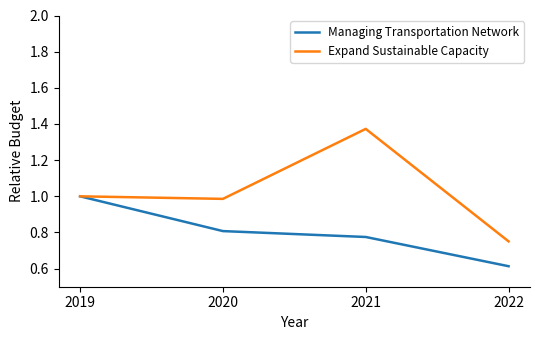

Where is Managing Transportation Network nearest to the value 0?

2022